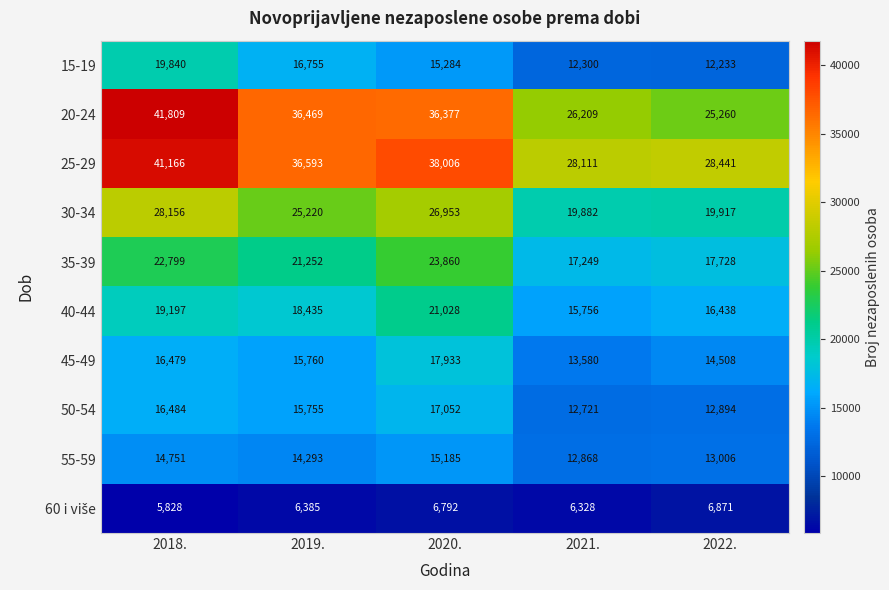

What is the difference between the 30-34 values at 2020. and 2022.?

7036